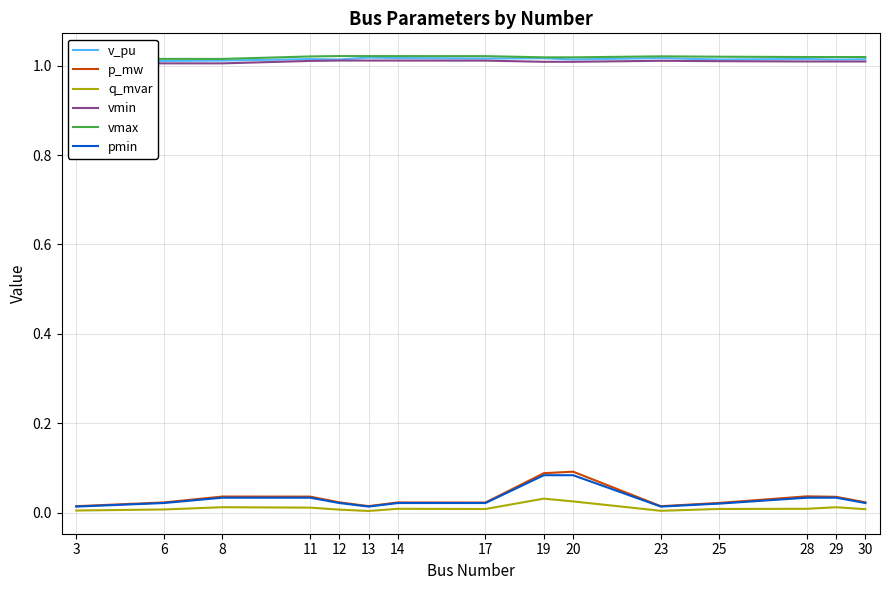

Which series changed the most between 20 and 25?

p_mw